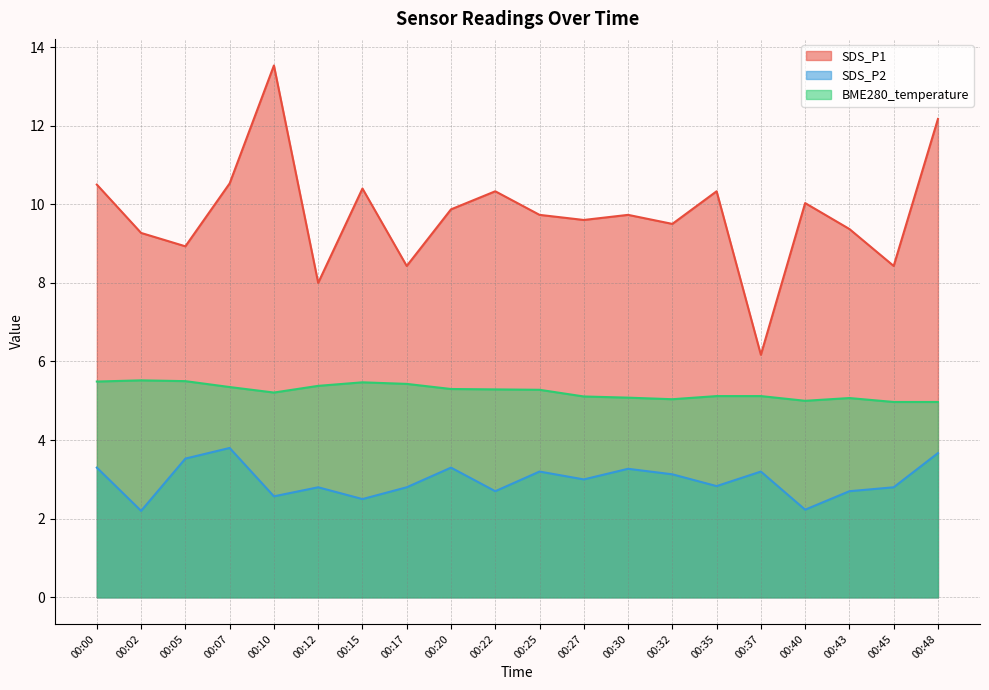

Which category has the highest value across all series?

00:10